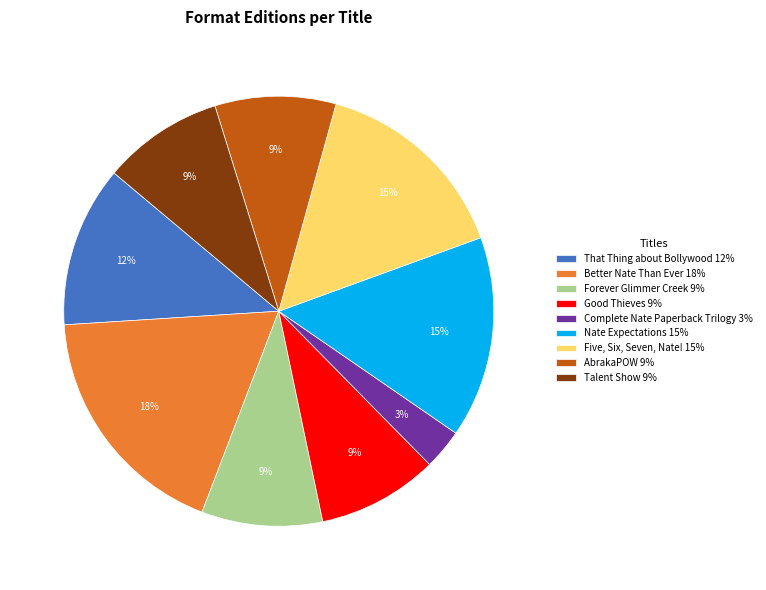

Does Nate Expectations represent more than half of the total?

No